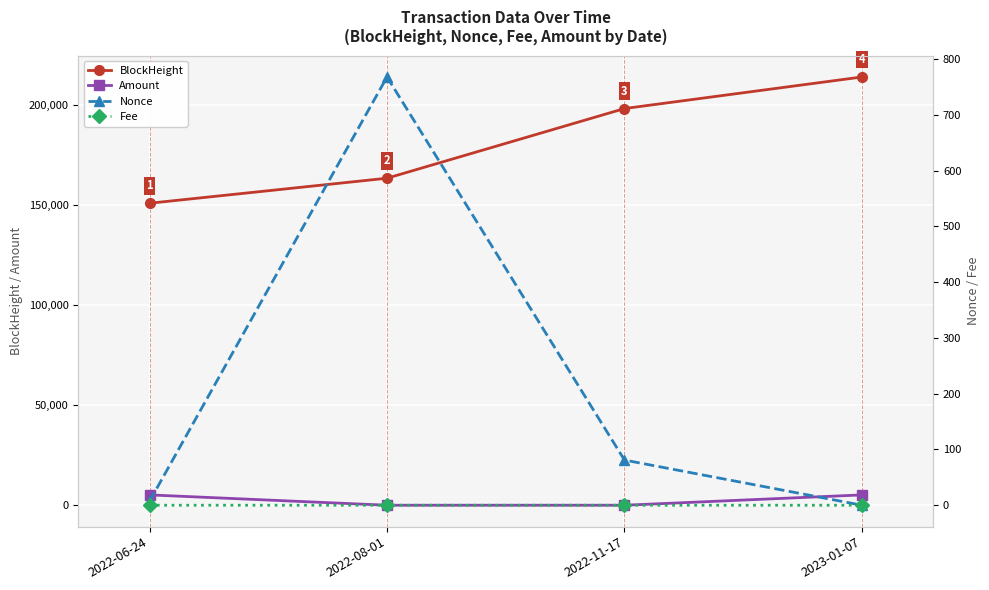

Which series changed the most between 2022-06-24 and 2022-11-17?

BlockHeight